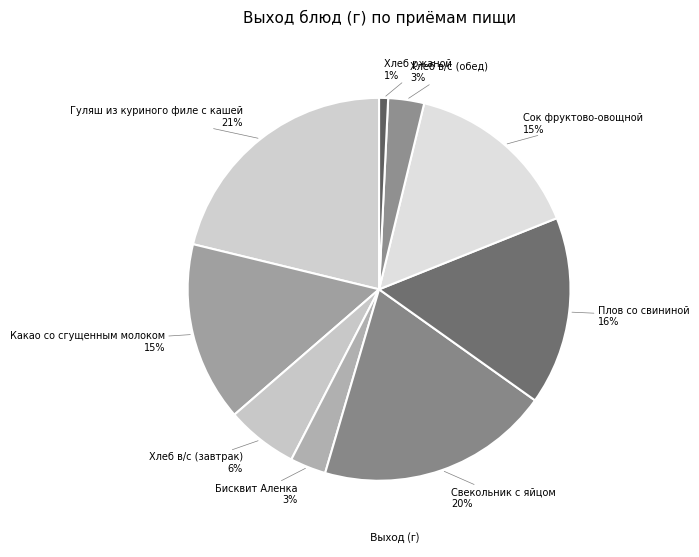

How many slices are in this pie chart?

9